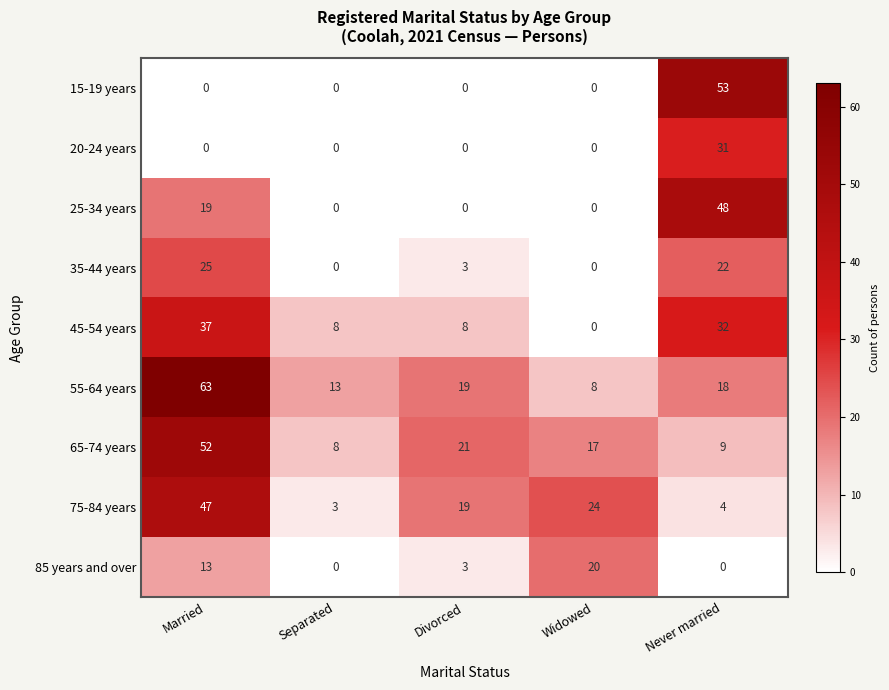

How many positive values does the 35-44 years series have?

3